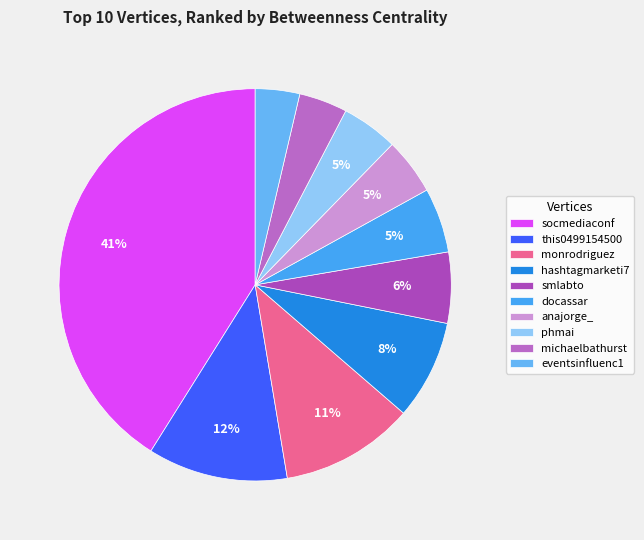

What is the ratio of the value at docassar to the value at anajorge_?

1.1